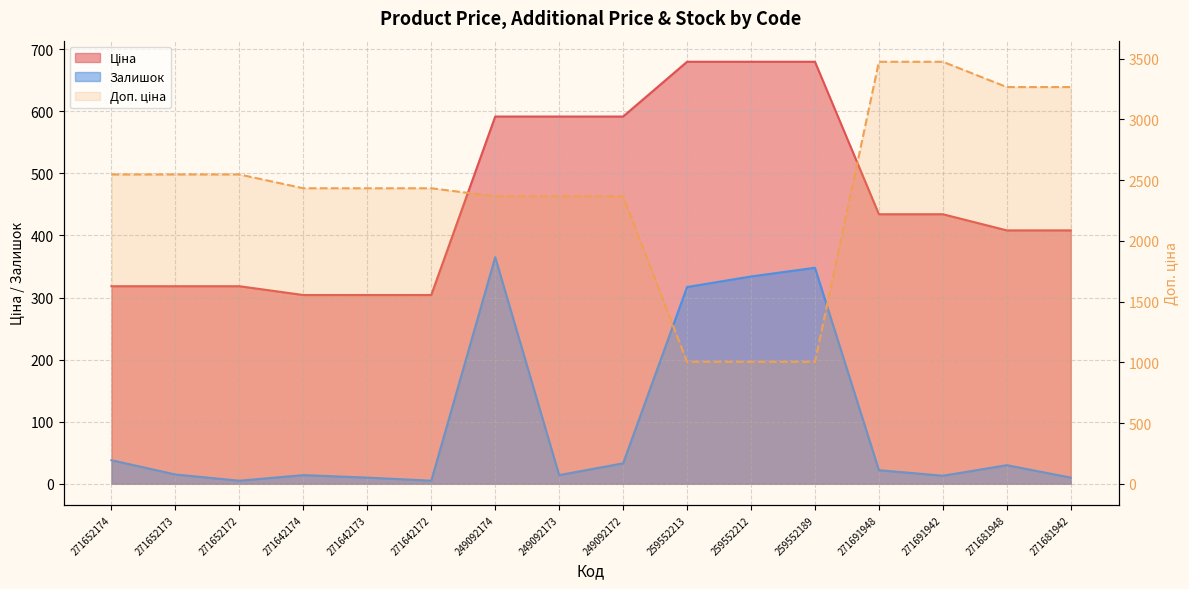

Rank the series by their average value, from highest to lowest.

Доп. ціна, Ціна, Залишок